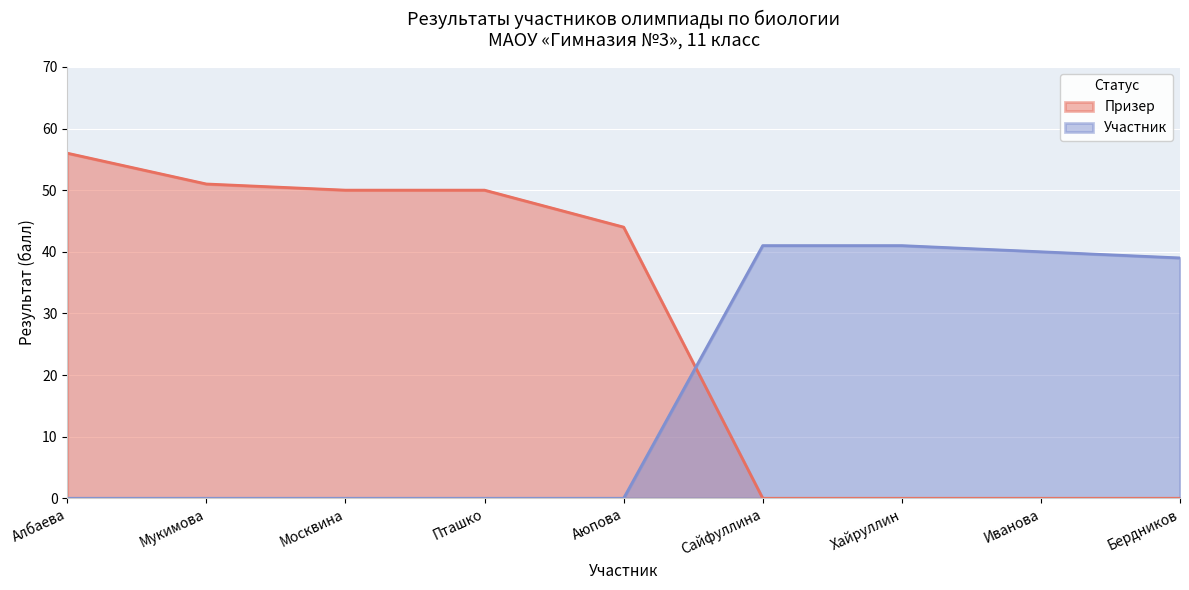

What are all the series names shown in the legend?

Призер, Участник